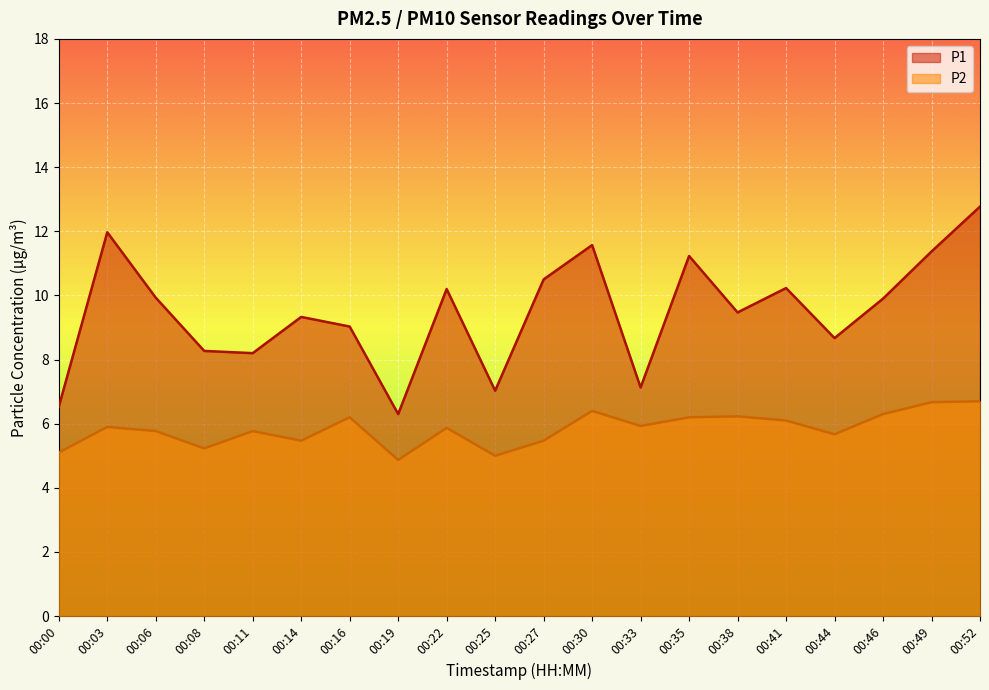

Reading left to right, extract all data points from this chart.

P1: 6.5	12.0	9.9	8.3	8.2	9.3	9.0	6.3	10.2	7.0	10.5	11.6	7.1	11.2	9.5	10.2	8.7	9.9	11.4	12.8
P2: 5.1	5.9	5.8	5.2	5.8	5.5	6.2	4.9	5.9	5.0	5.5	6.4	5.9	6.2	6.2	6.1	5.7	6.3	6.7	6.7